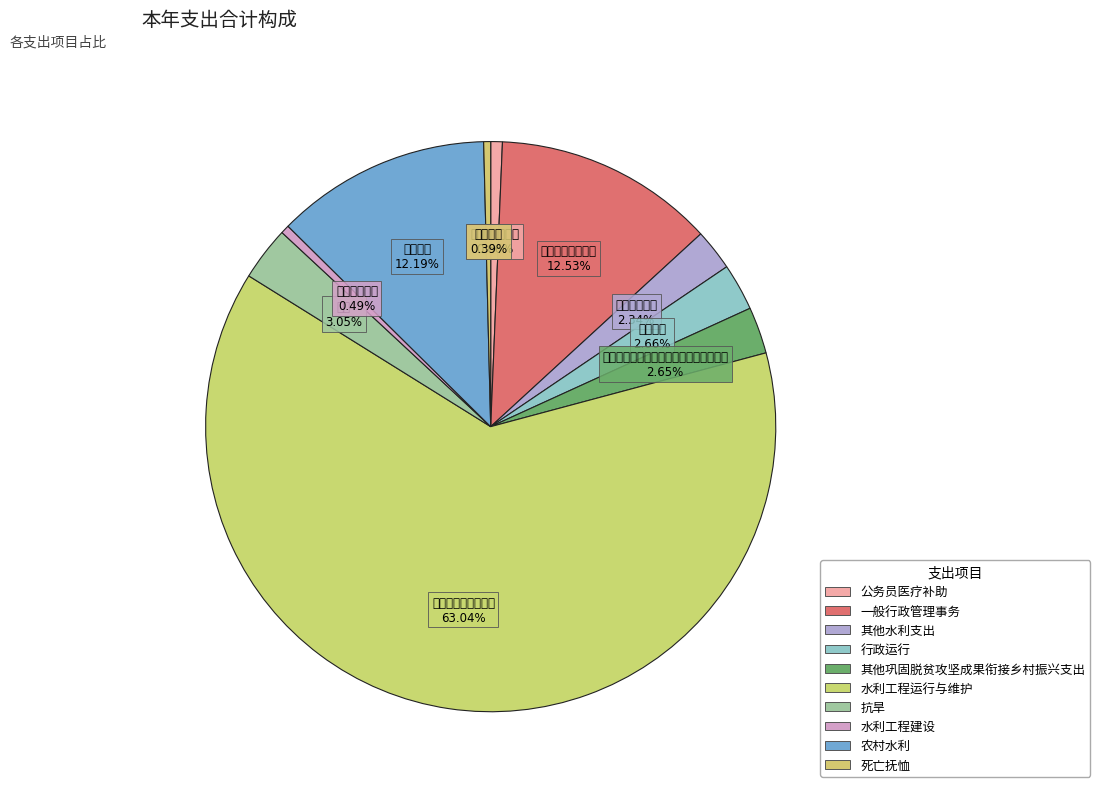

How many slices are in this pie chart?

10